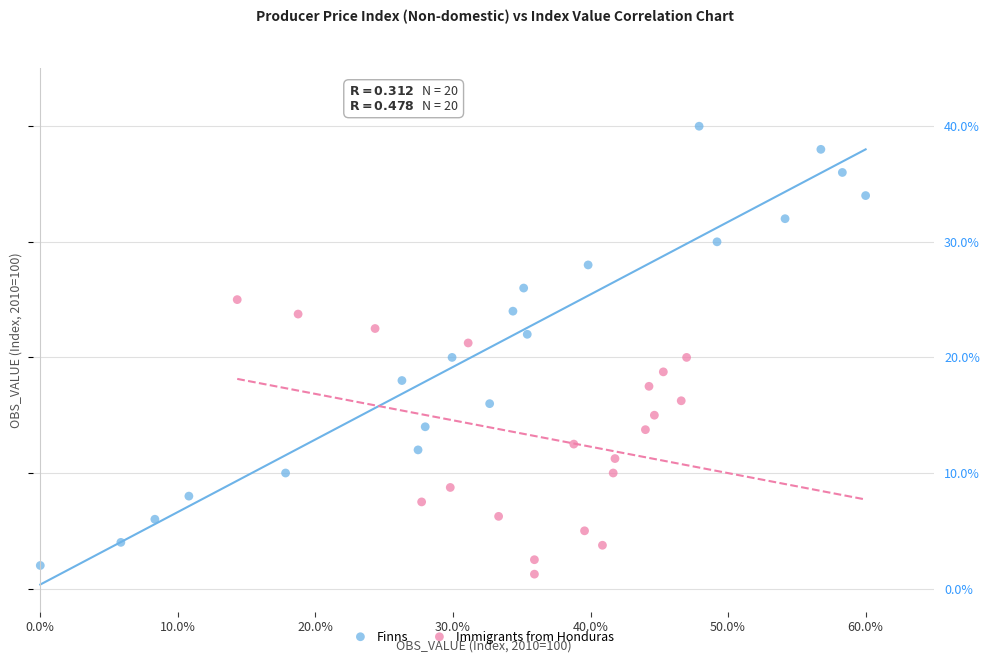

What are all the series names shown in the legend?

Finns, Immigrants from Honduras